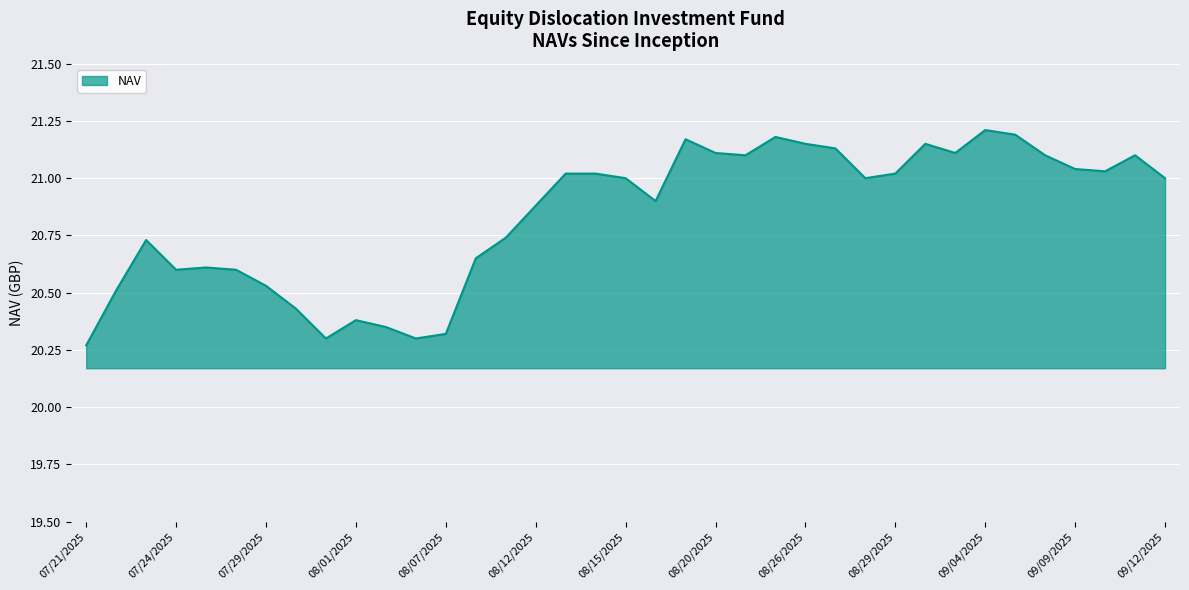

How many lines are shown in the chart?

1